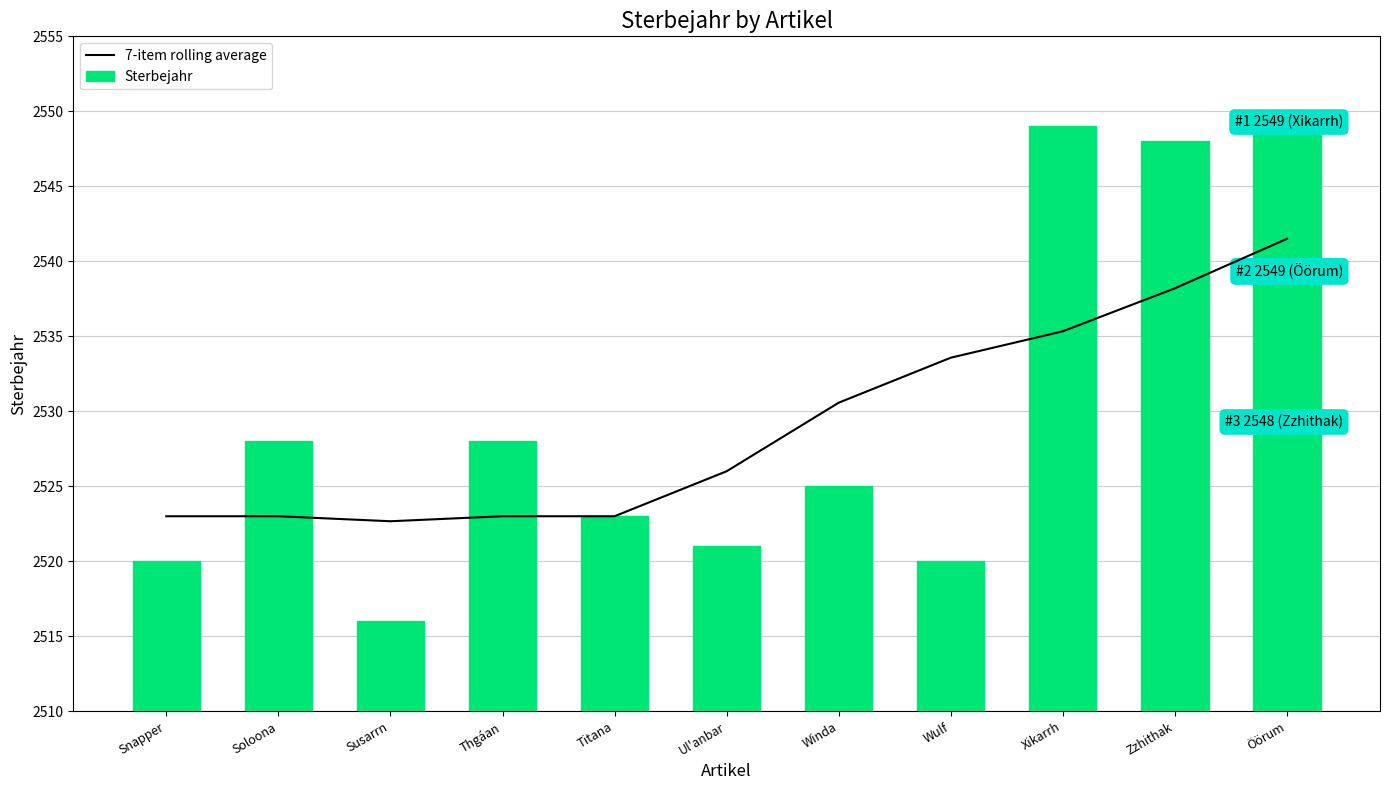

Where does the Sterbejahr series first go above 2525?

Soloona